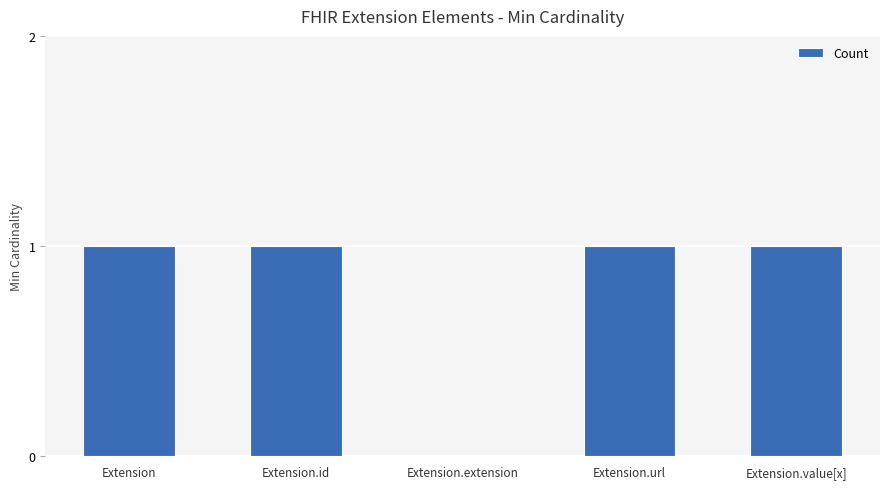

Is it true that the value at Extension.url is 0?

False